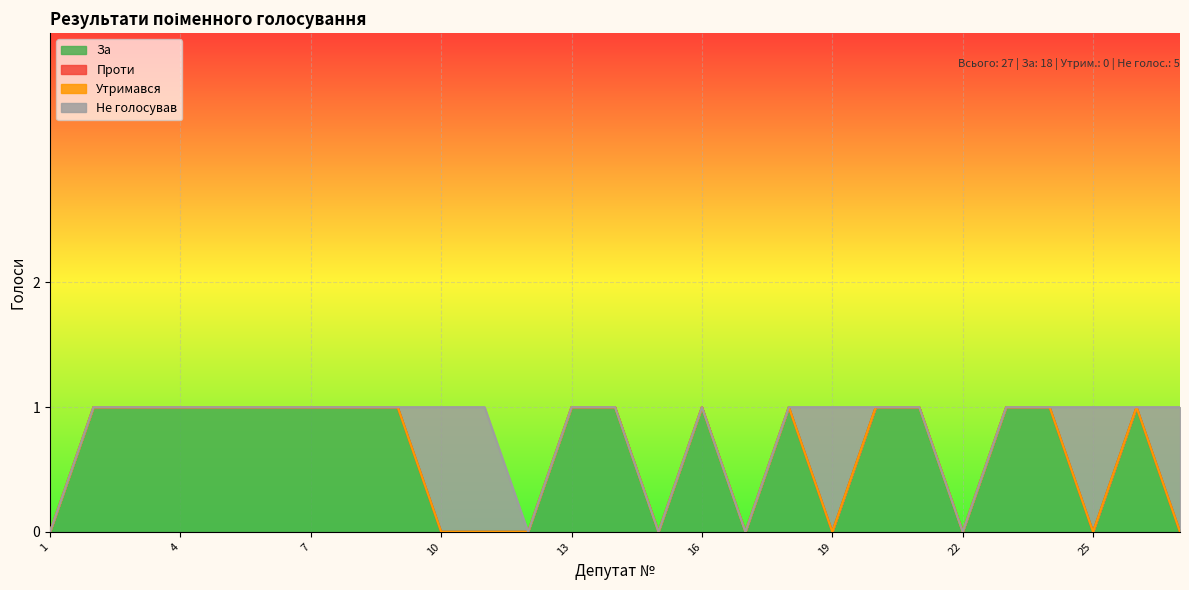

True or false: Проти has a value of 0 at 2.

True